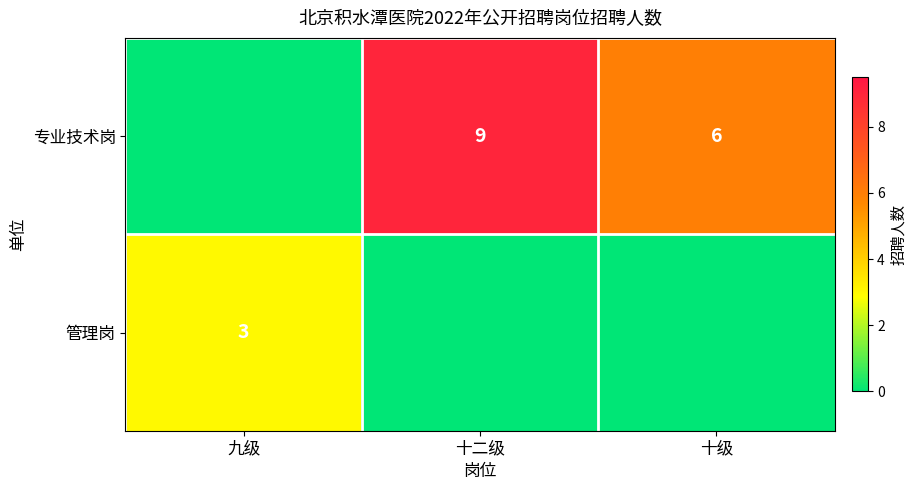

The 管理岗 series shows 3 at 九级. True or false?

True